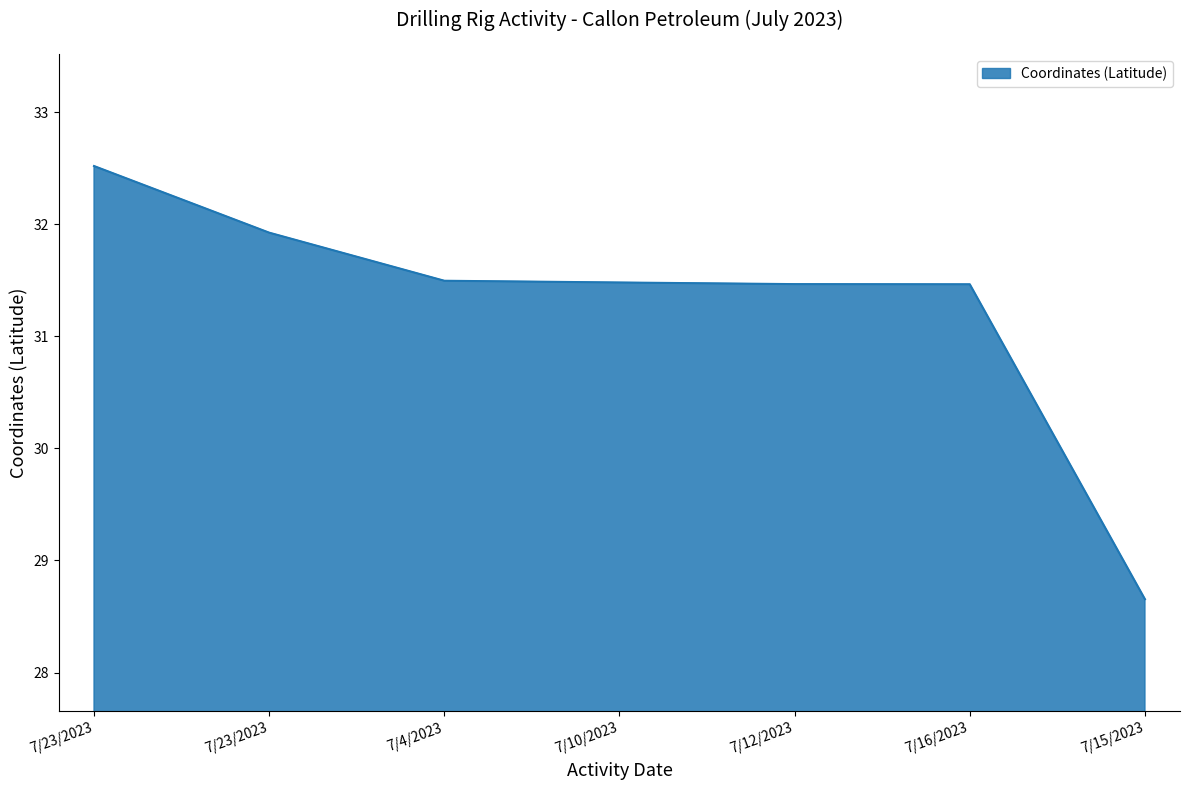

Count the number of categories in the chart.

7